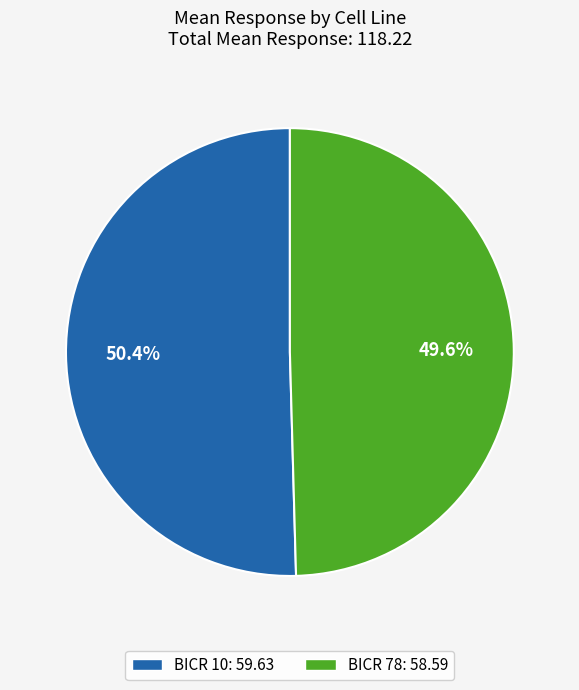

Is it true that BICR 10 is 1% of the pie?

False